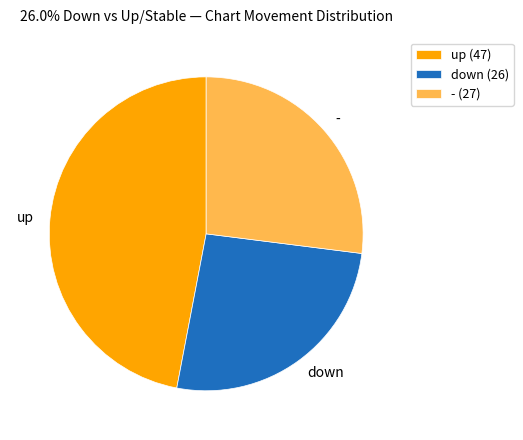

Combined, do up and - account for over 50%?

Yes